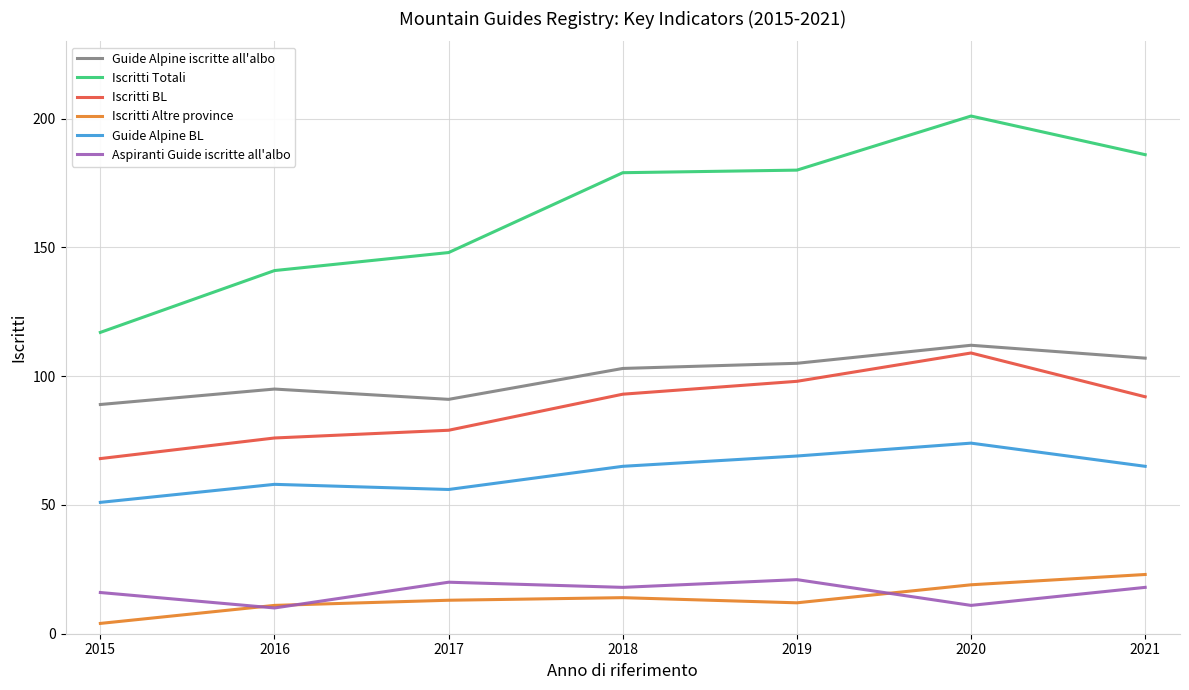

What is the sum of the Guide Alpine iscritte all'albo values at 2020 and 2017?

203